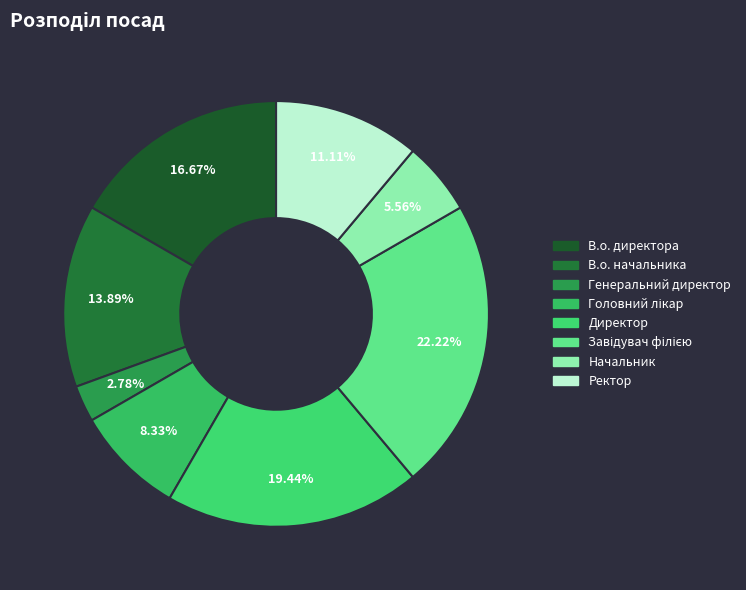

What is the ratio of the value at Директор to the value at Ректор?

1.8